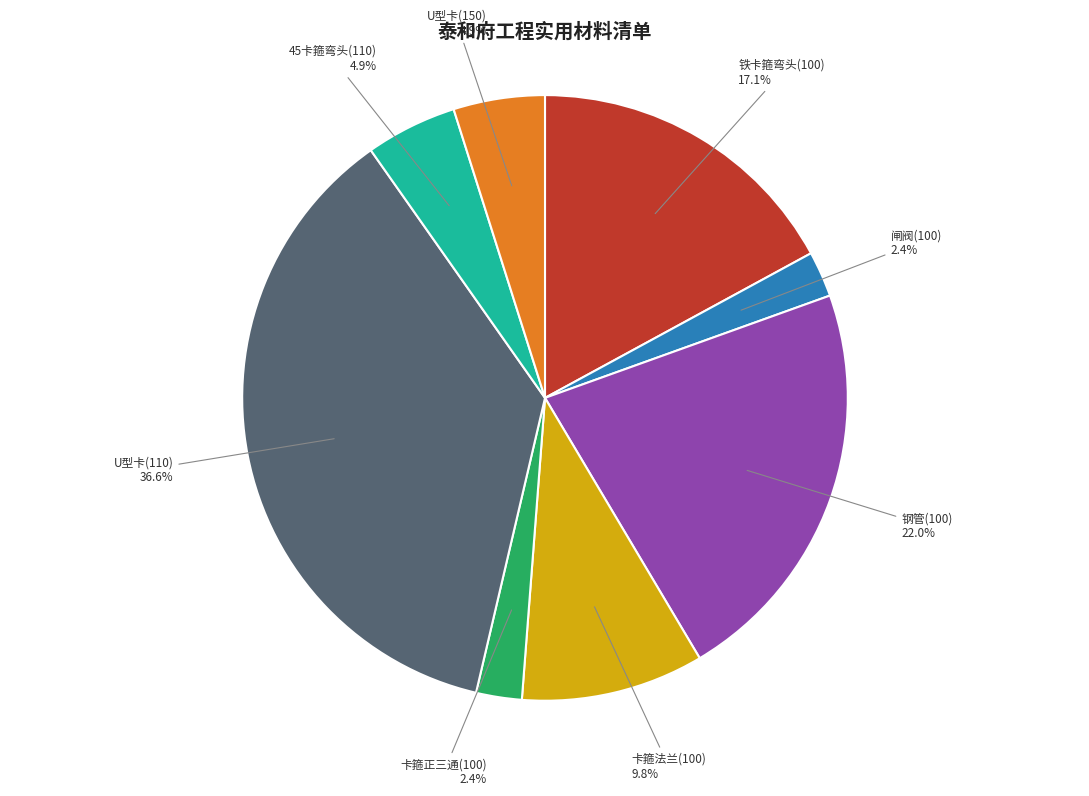

The 闸阀(100) slice represents 14% of the pie. True or false?

False